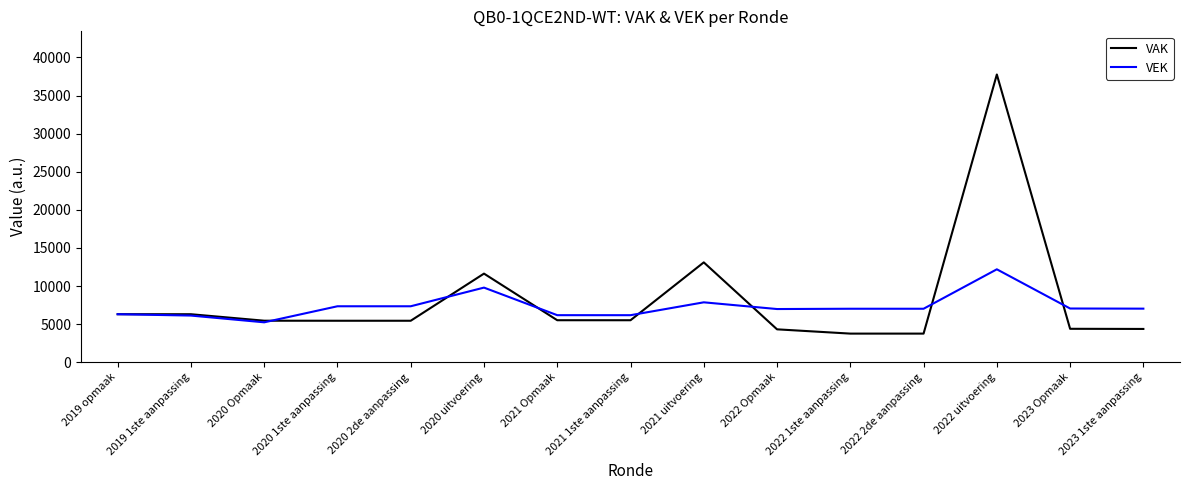

Does the chart display data point markers on the line(s)?

No